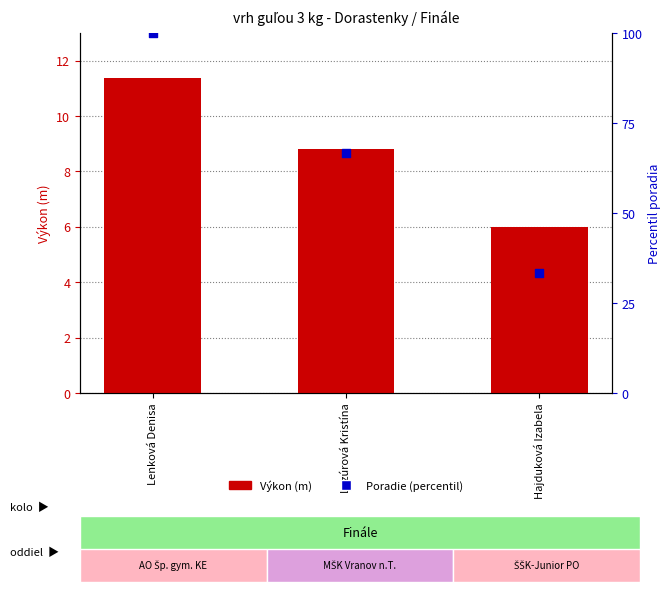

What is the total value across all series at Lenková Denisa?

111.4